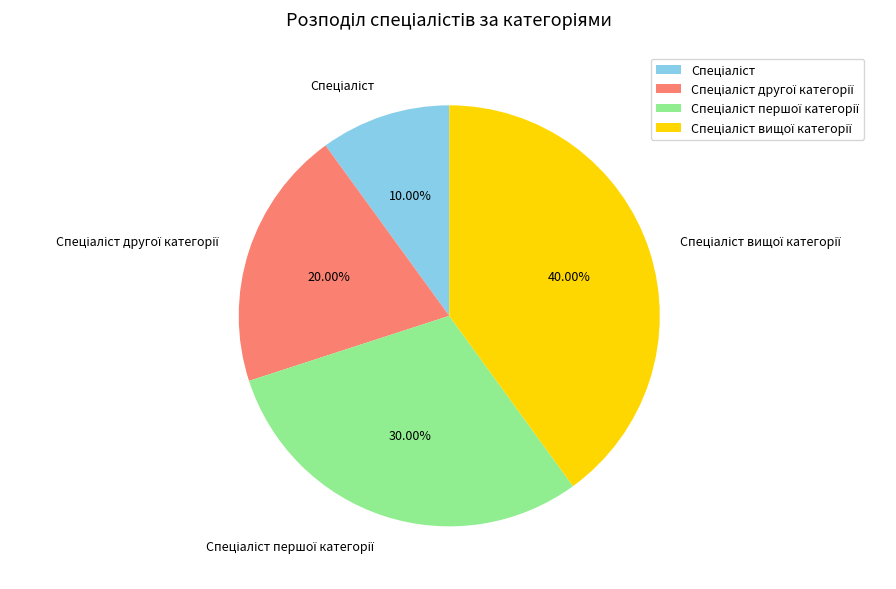

Is there any slice that represents more than half of the pie?

No